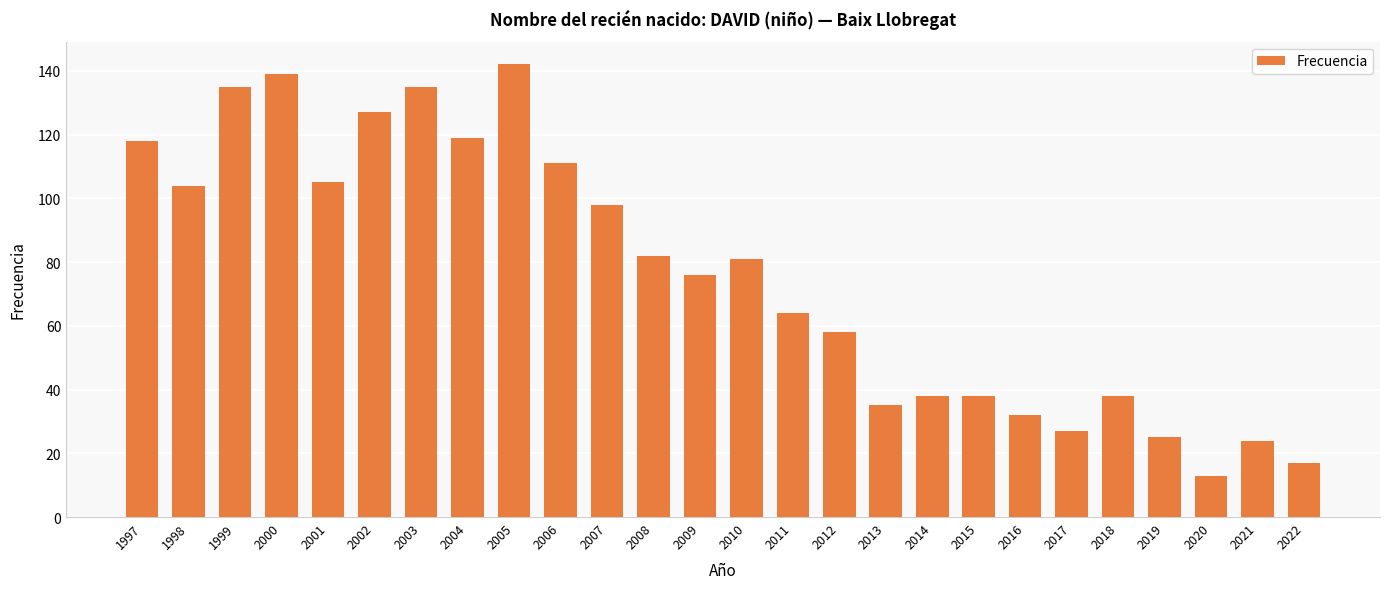

Does the chart contain any negative values?

No